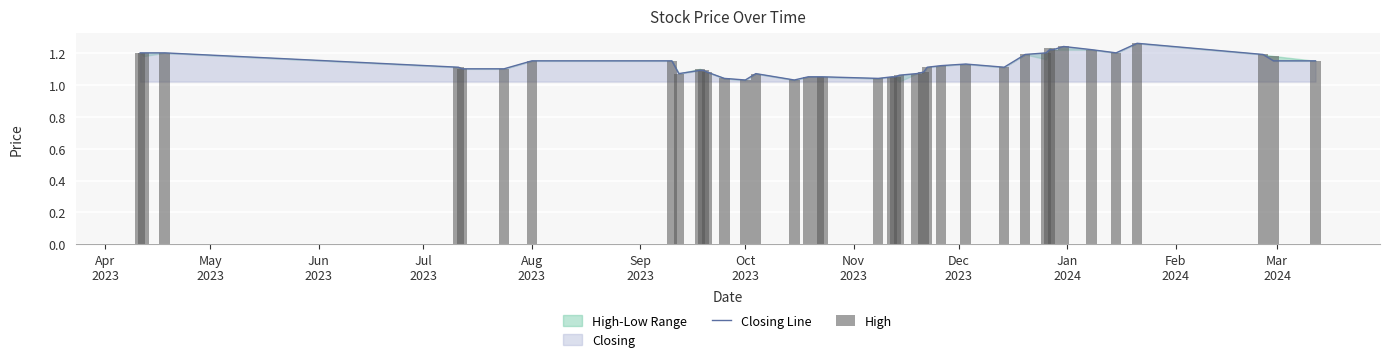

What is the value of the High bar at the 13th from the left?

1.0